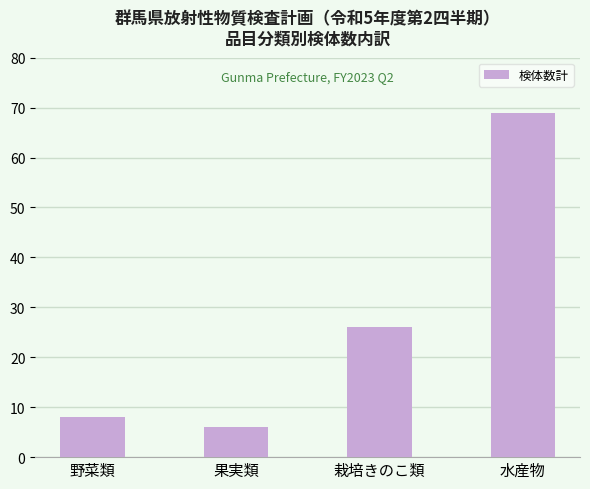

What is the value of the 4th bar from the left?

69